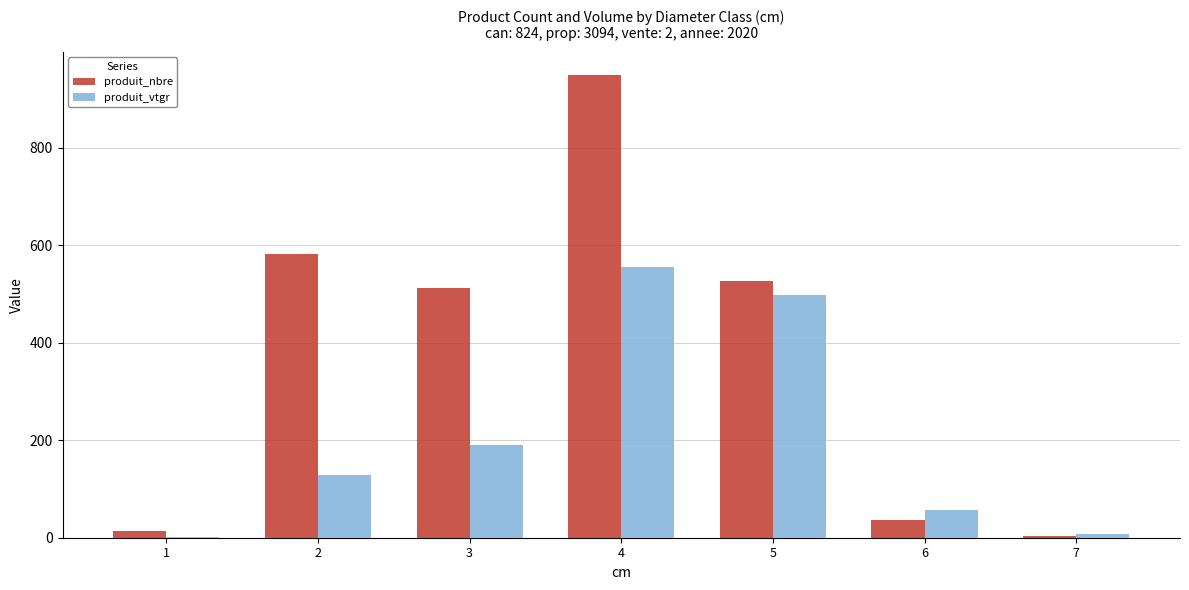

What is the sum of the produit_nbre values at 7 and 5?

529.0